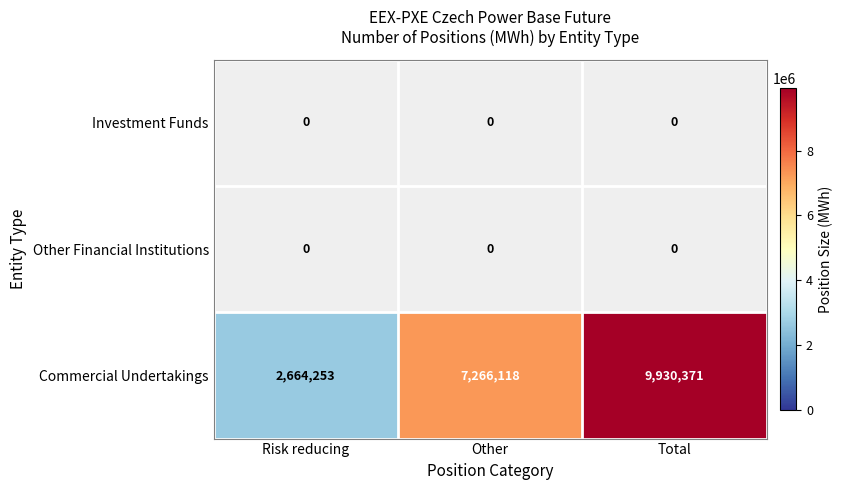

The Other Financial Institutions series shows 0 at Risk reducing. True or false?

True